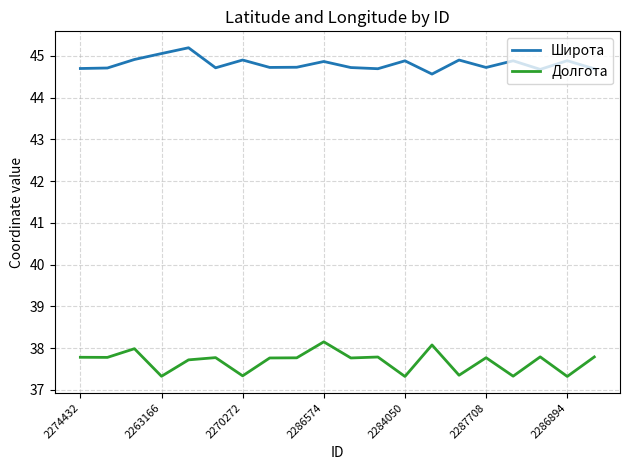

List the series in order of their overall mean, lowest first.

Долгота, Широта